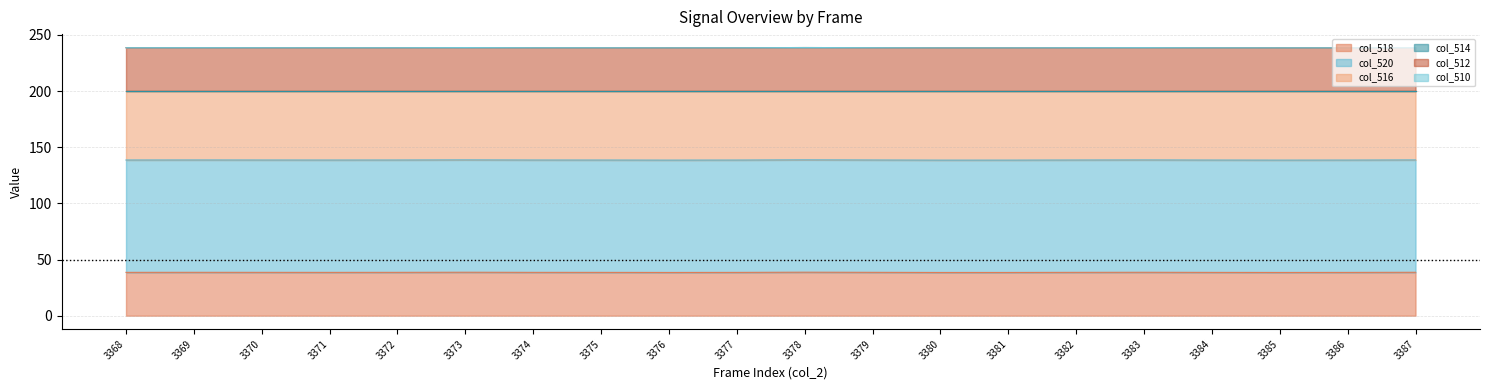

Is it true that col_512 equals 90.2 at 3386?

False